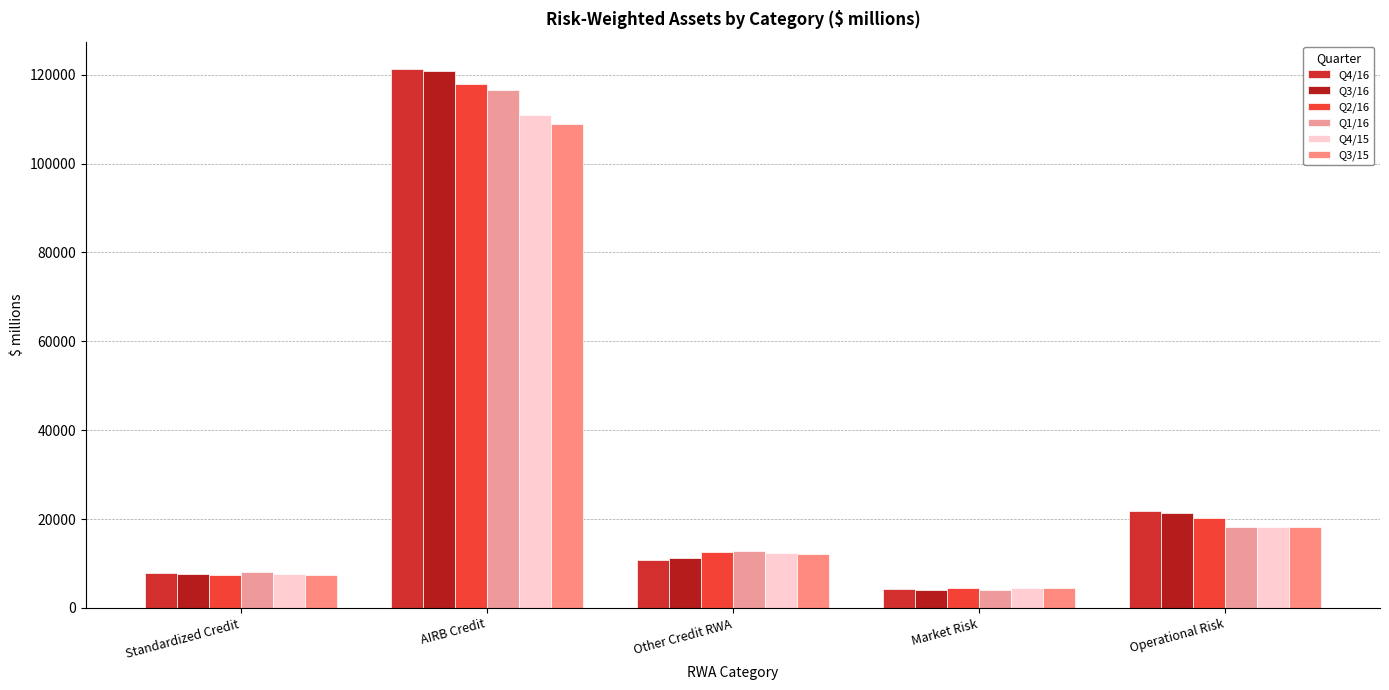

Rank the categories by Q3/15 value from lowest to highest.

Market Risk, Standardized Credit, Other Credit RWA, Operational Risk, AIRB Credit